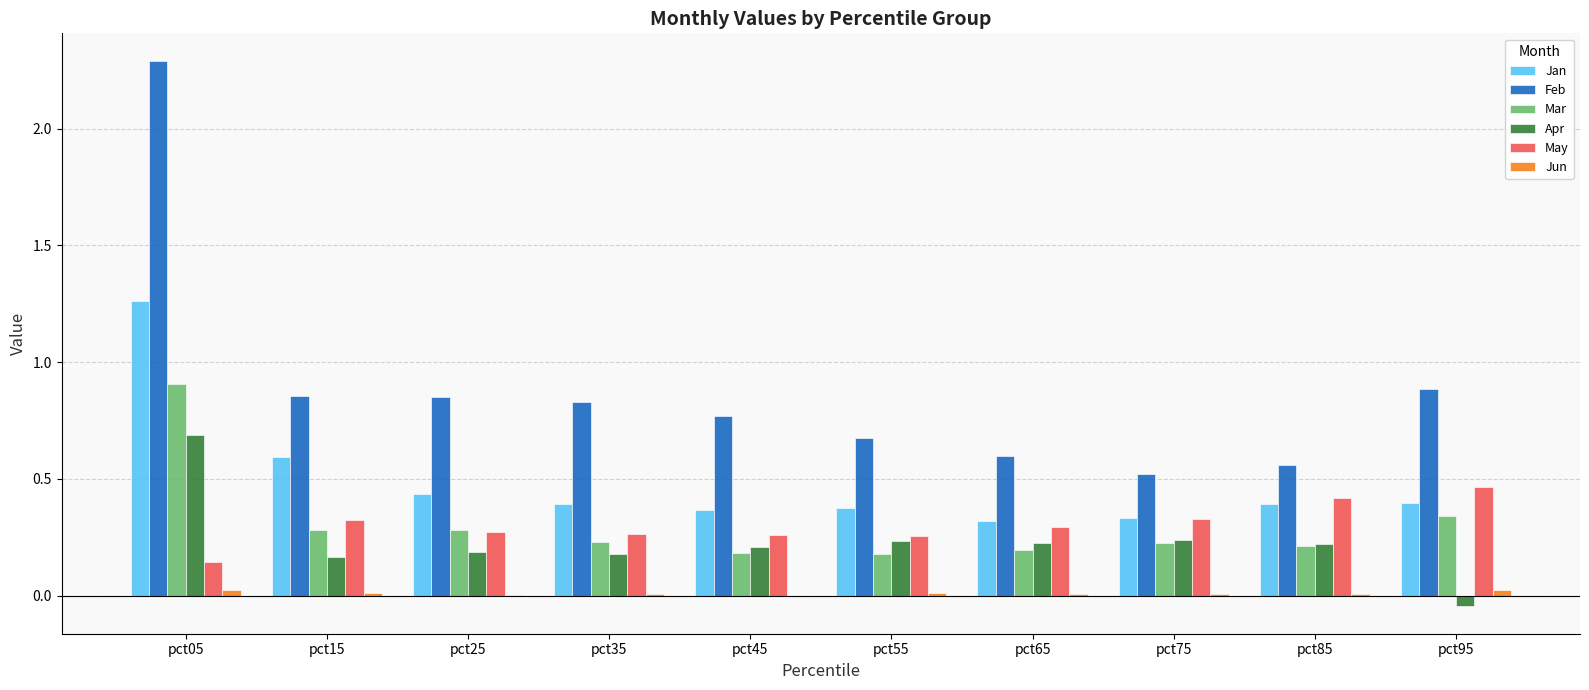

Is the value of Apr at pct95 greater than the value of Feb at pct75?

No